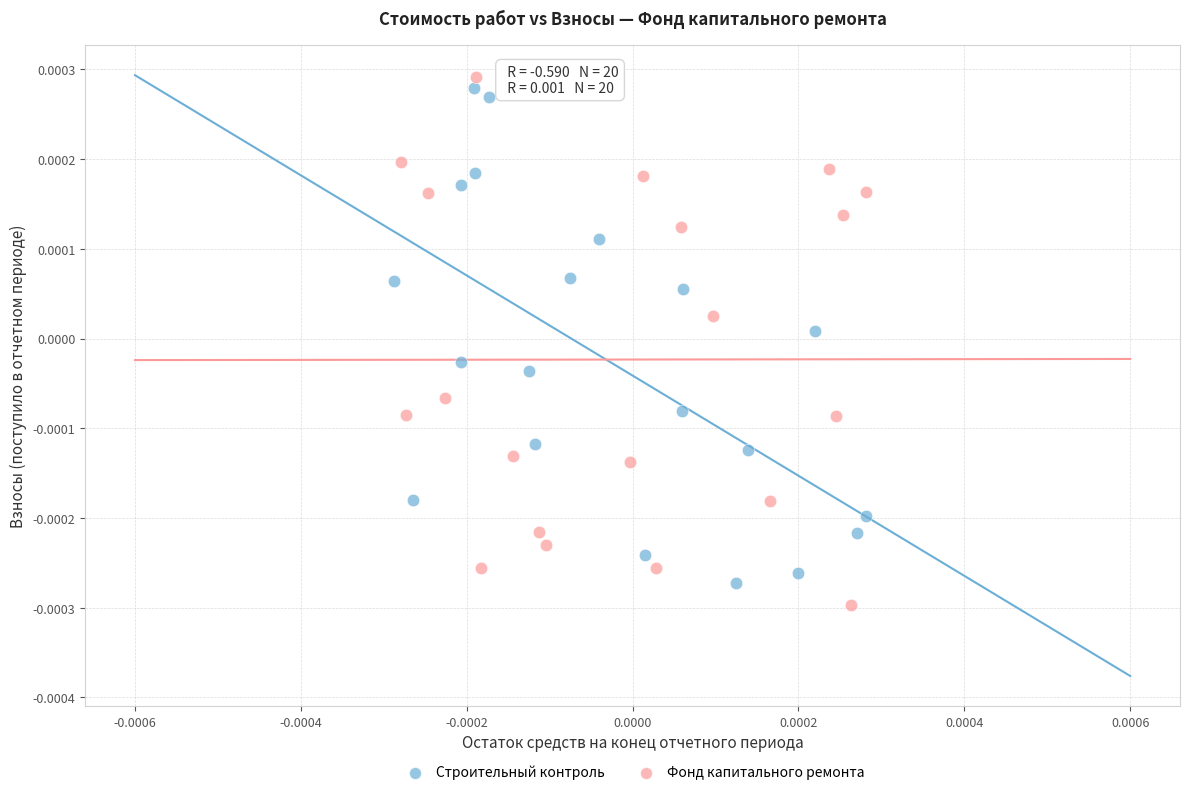

What are all the series names shown in the legend?

Строительный контроль, Фонд капитального ремонта